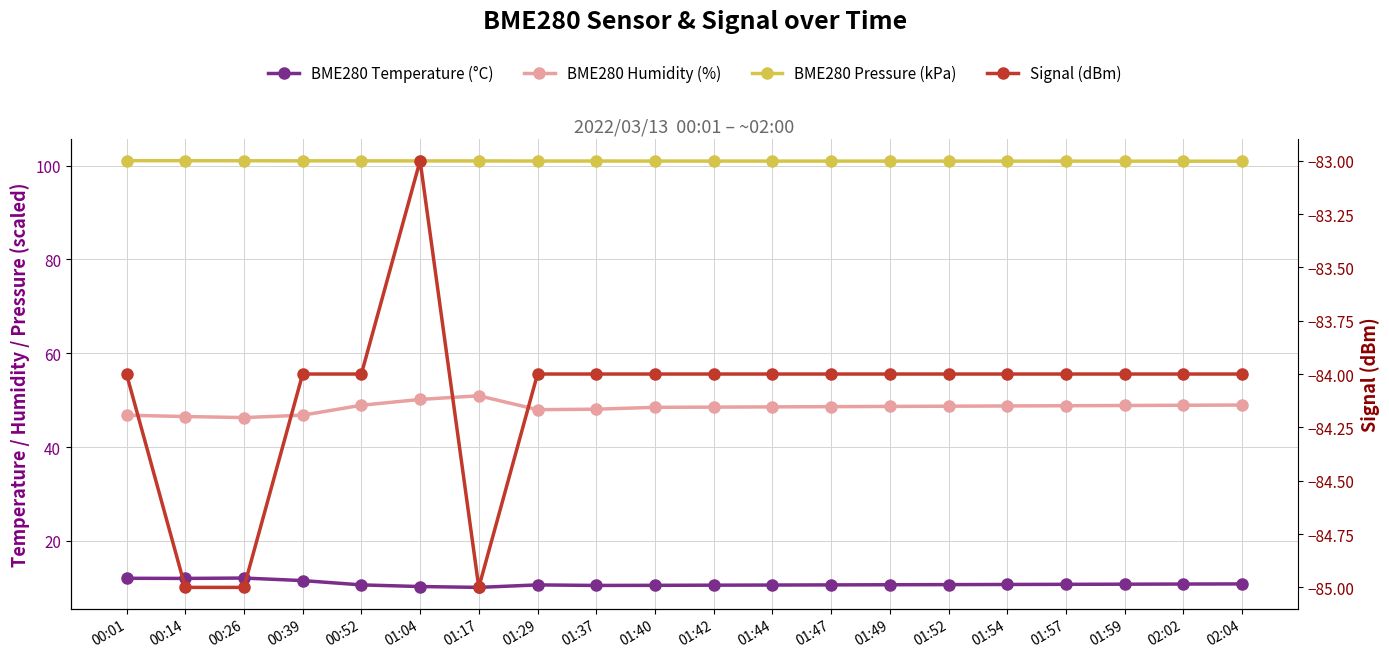

Rank the series at 00:52 from highest to lowest value.

BME280 Pressure (kPa), BME280 Humidity (%), BME280 Temperature (°C), Signal (dBm)